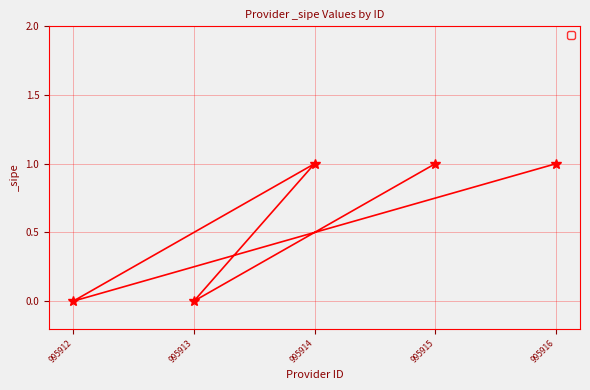

List the labels in order of value, largest first.

995916, 995914, 995915, 995912, 995913